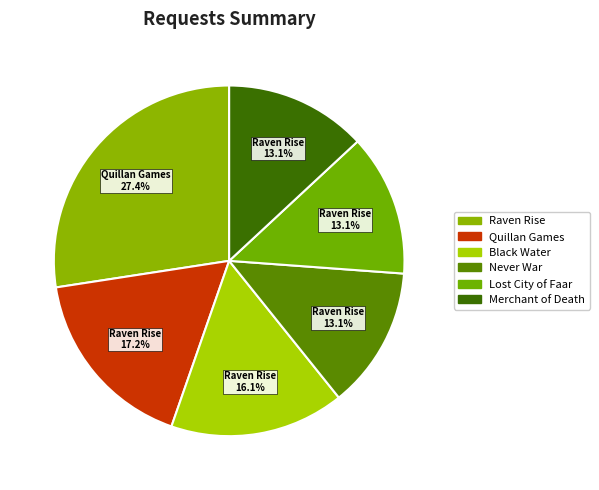

Is there any slice that represents more than half of the pie?

No